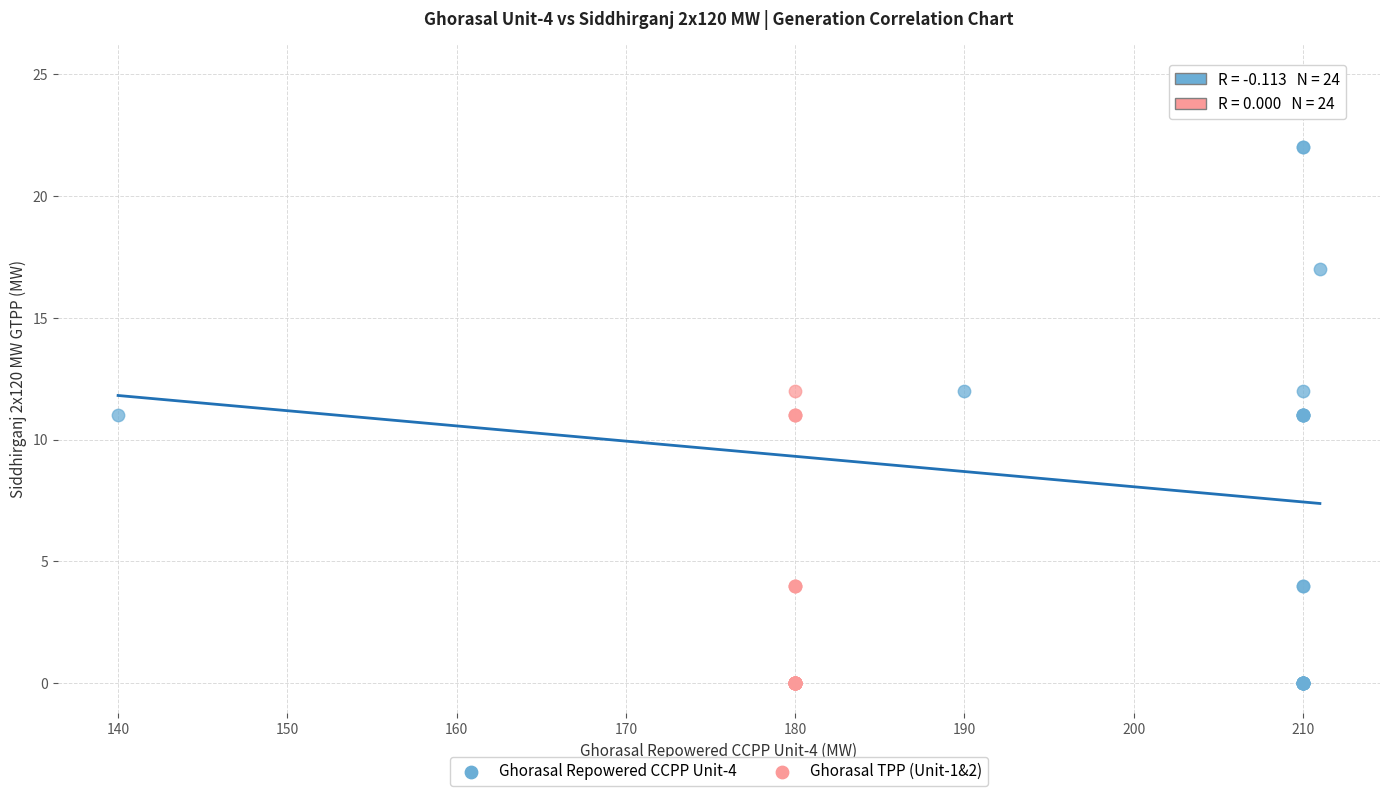

Which series contains the highest Y value?

Ghorasal Repowered CCPP Unit-4